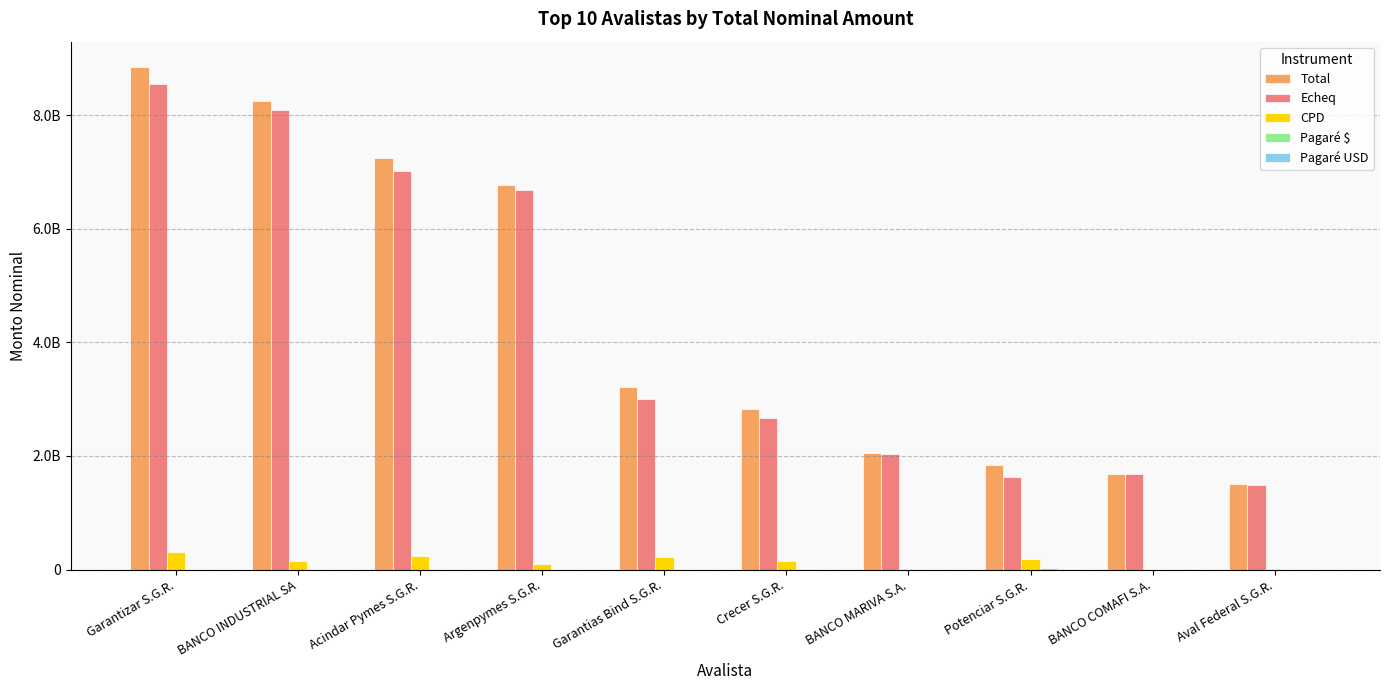

Rank the series at Garantizar S.G.R. from lowest to highest value.

Pagaré $, Pagaré USD, CPD, Echeq, Total